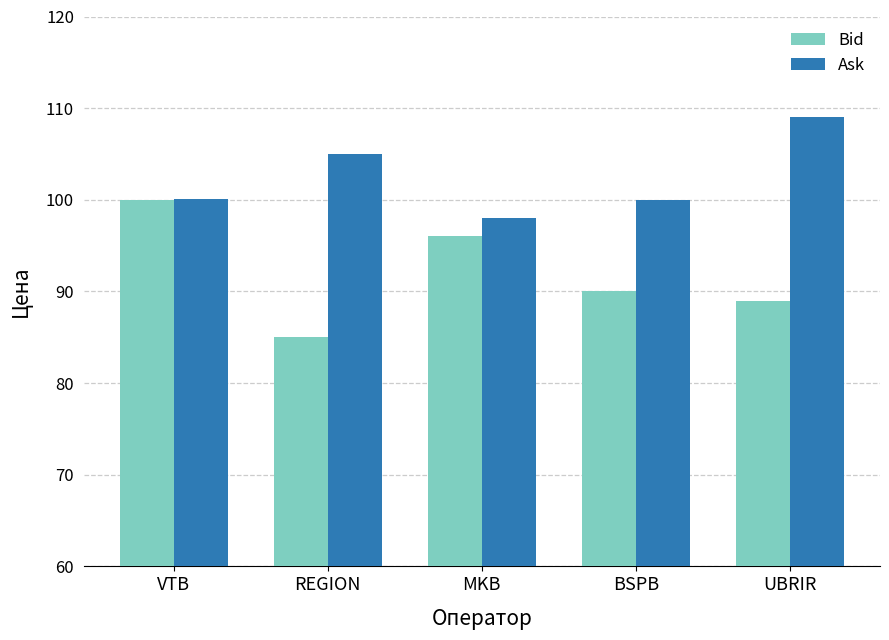

What is the sum of all Bid values?

460.0